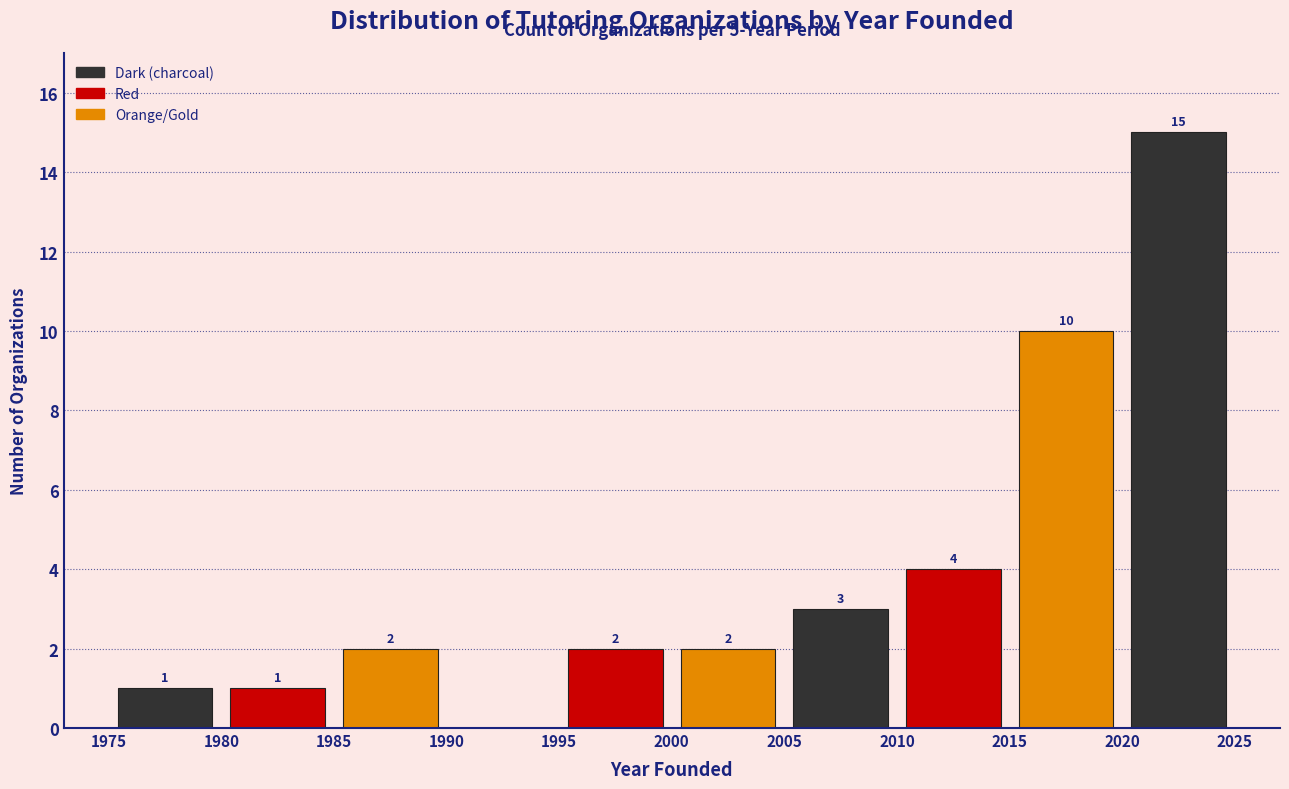

Over which range of the x-axis is the bar tallest?

2020 to 2025